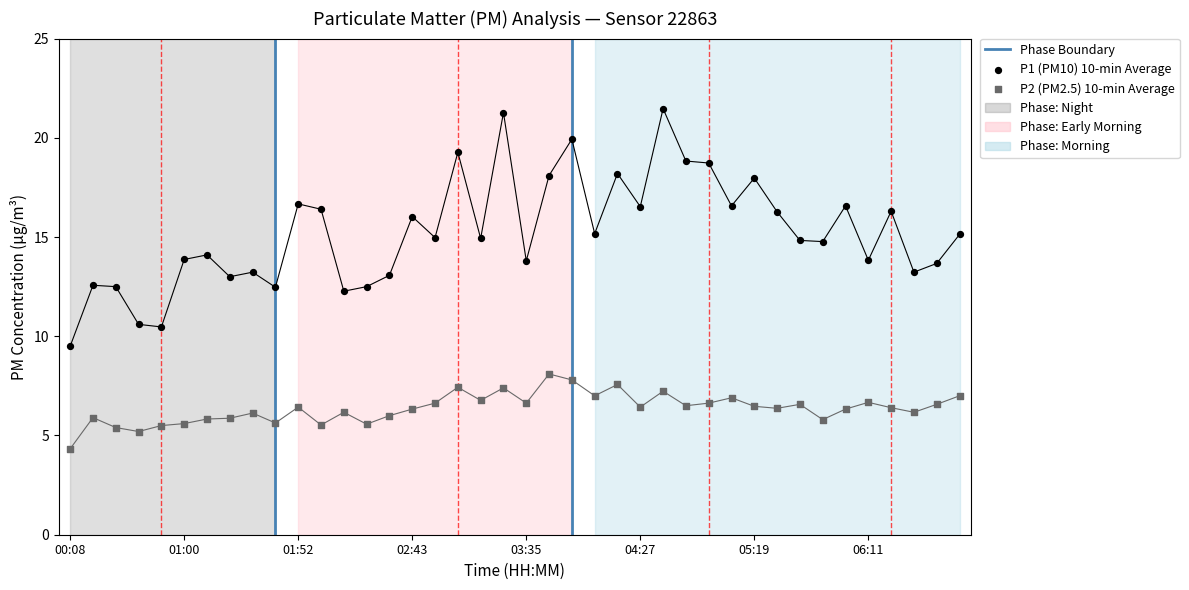

Which series reaches the minimum Y coordinate?

P2